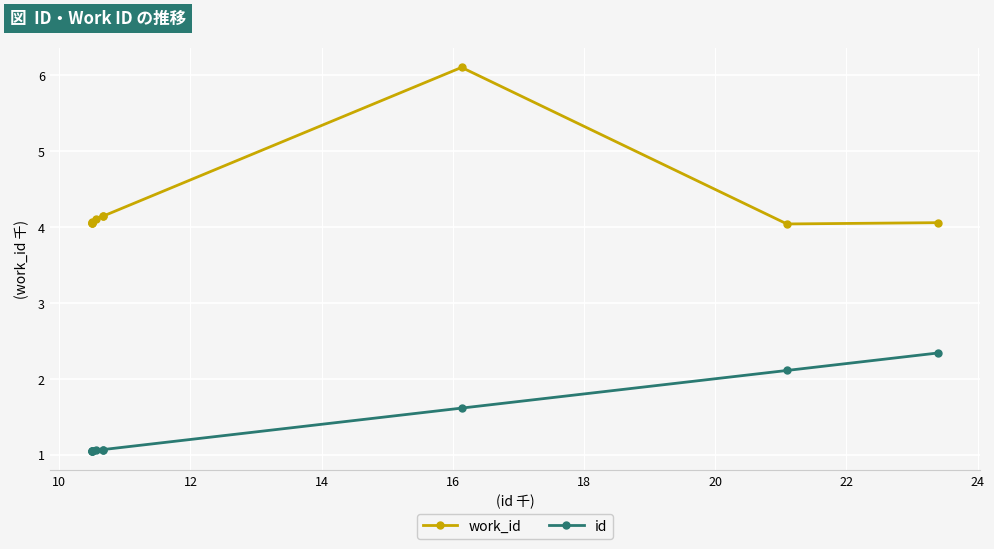

Does the chart have visible grid lines?

Yes